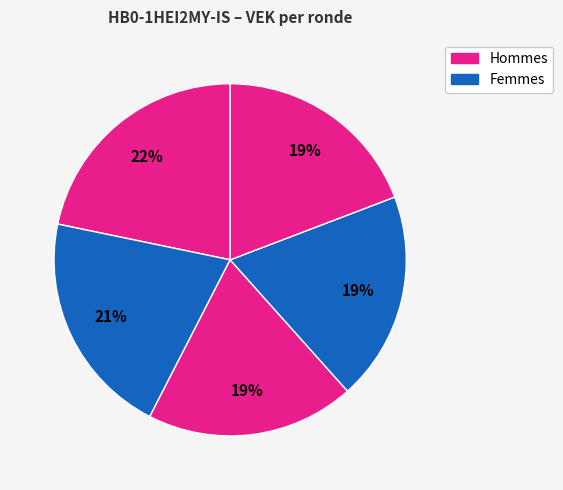

Count the number of slices in the pie.

5